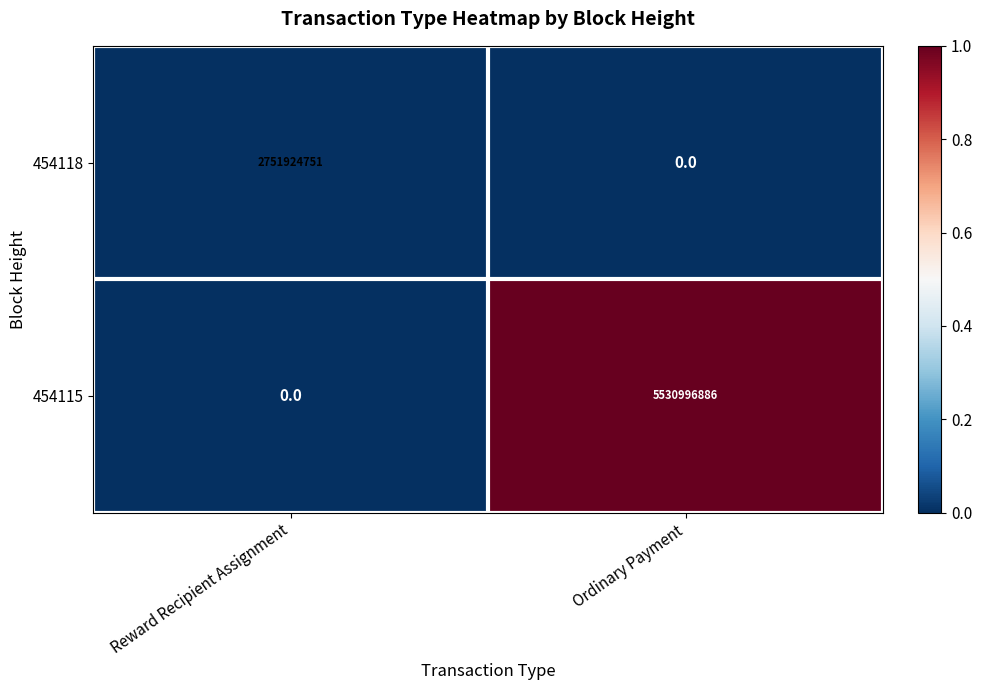

How many categories are shown in the chart?

2